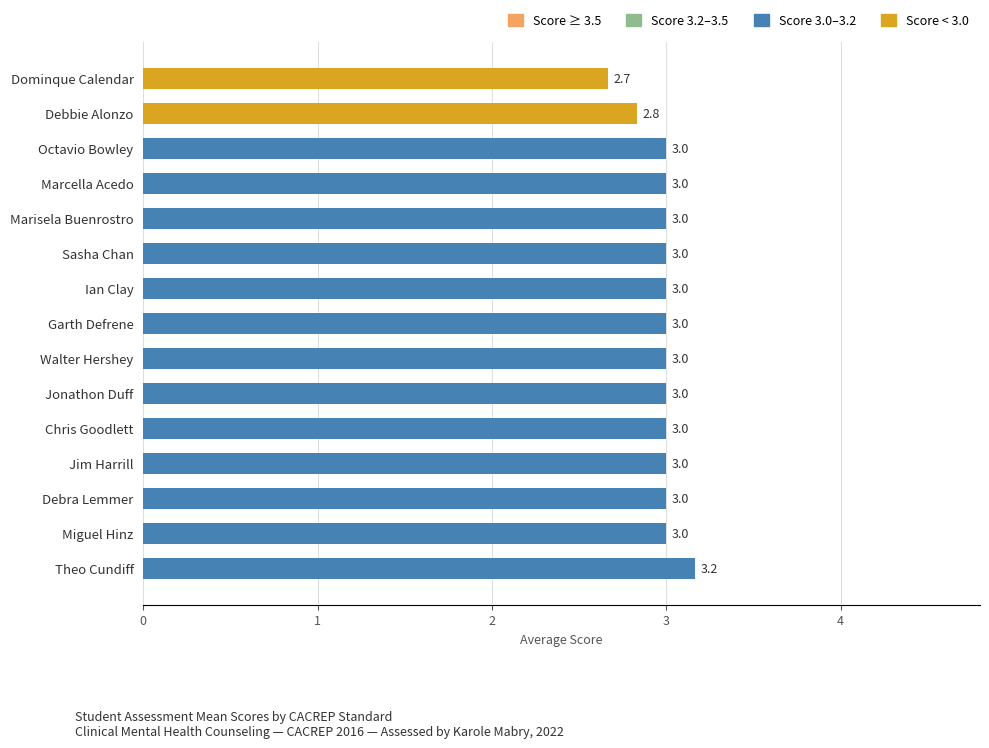

Reading bottom to top, what are all the values shown in this chart?

3.2	3.0	3.0	3.0	3.0	3.0	3.0	3.0	3.0	3.0	3.0	3.0	3.0	2.8	2.7